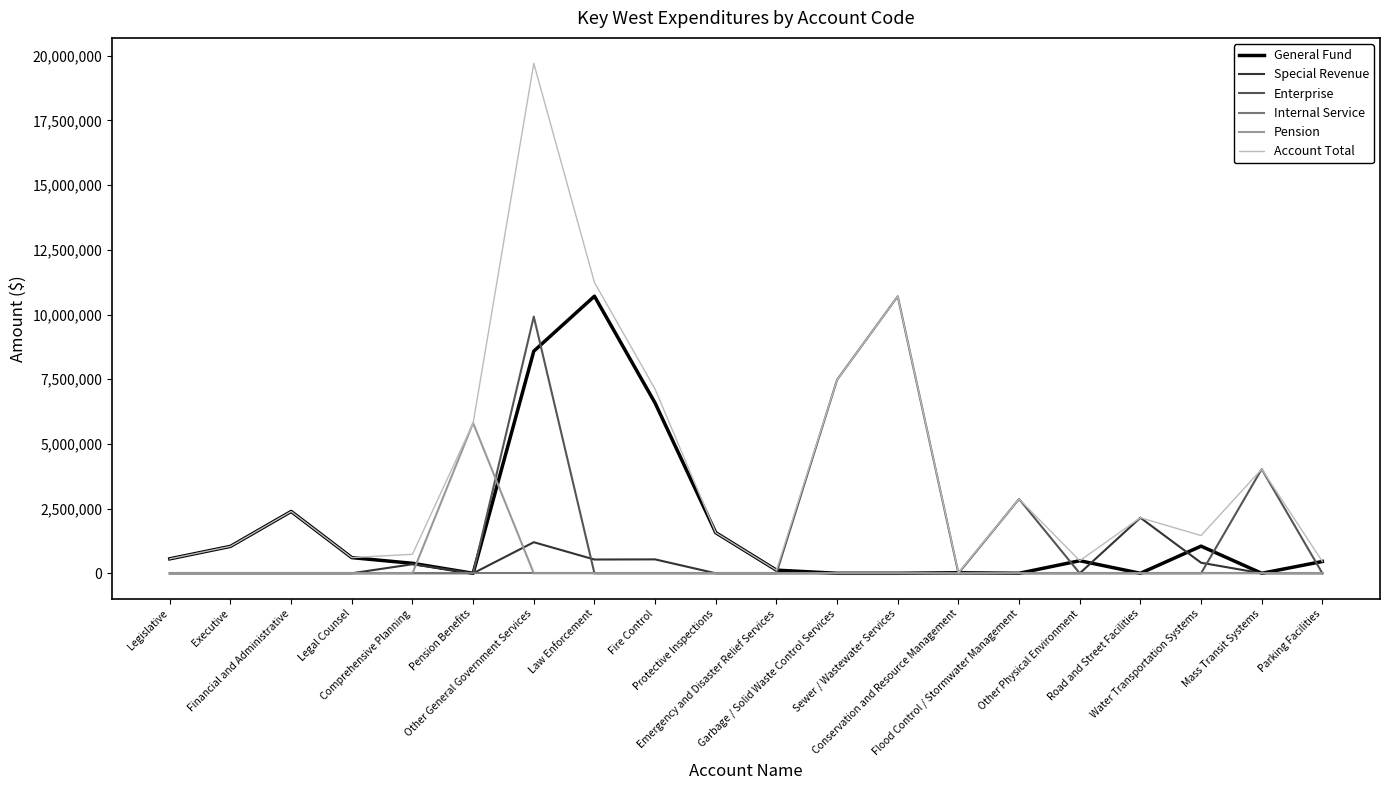

True or false: Pension has more than 0 interior local peaks.

True